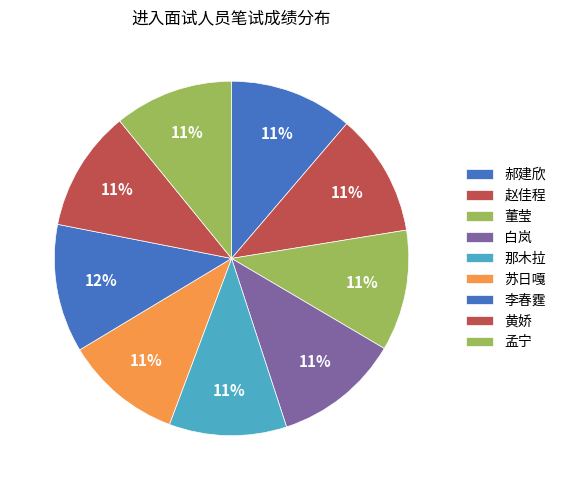

How many segments does this pie chart have?

9